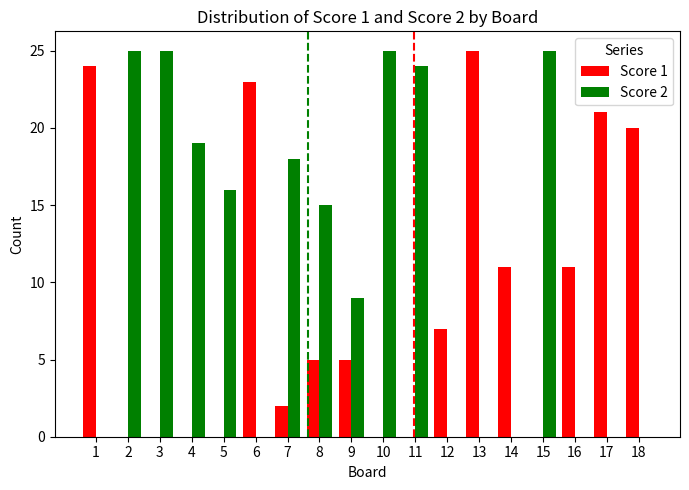

How many categories are shown in the chart?

18